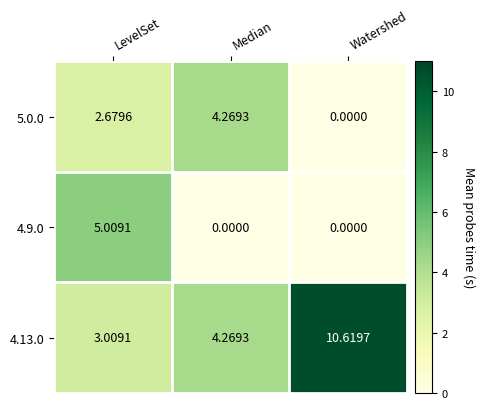

At which label does 5.0.0 first exceed 2?

LevelSet